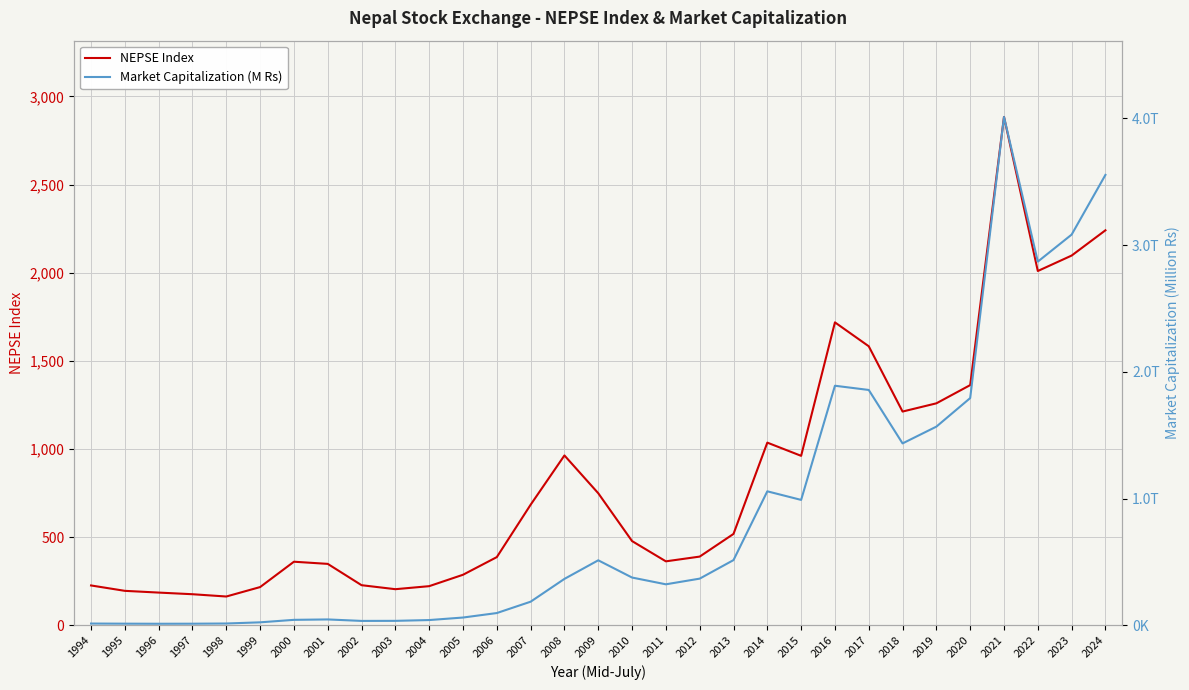

The value of NEPSE Index at 2001 is 348.4. True or false?

True